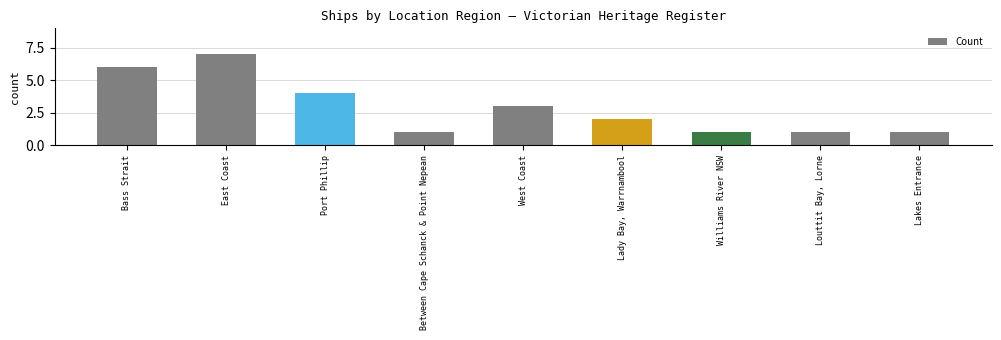

What value does the data have at Louttit Bay, Lorne?

1